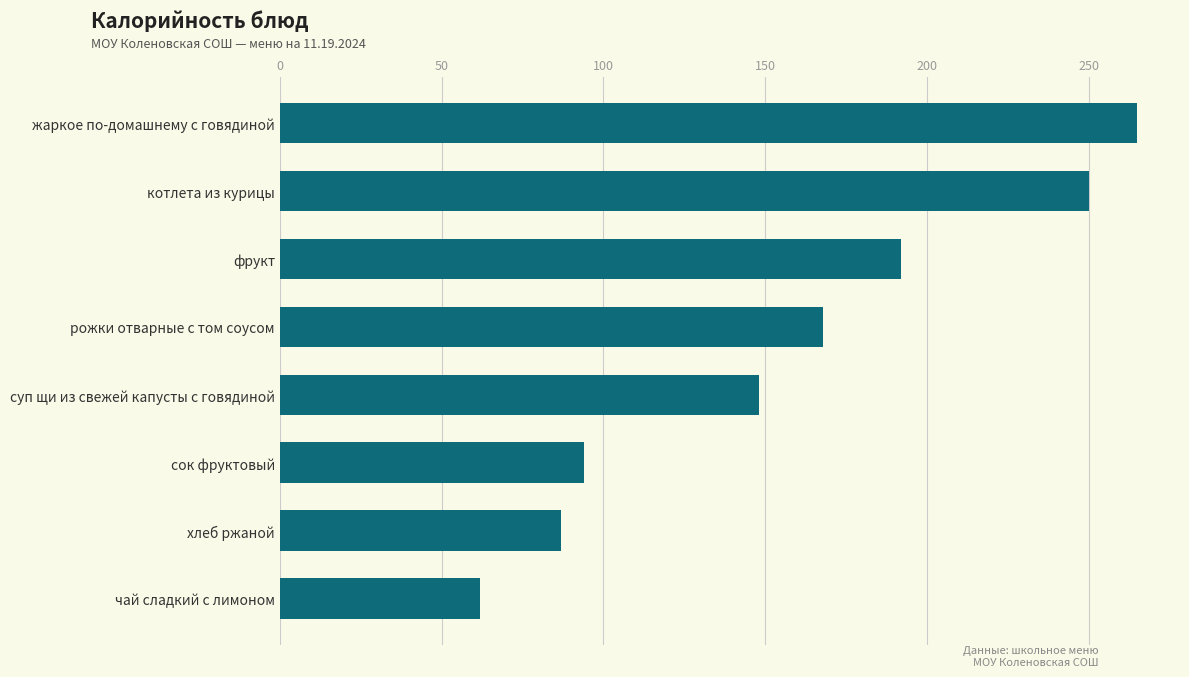

Are the bars grouped side by side (vs. stacked)?

No